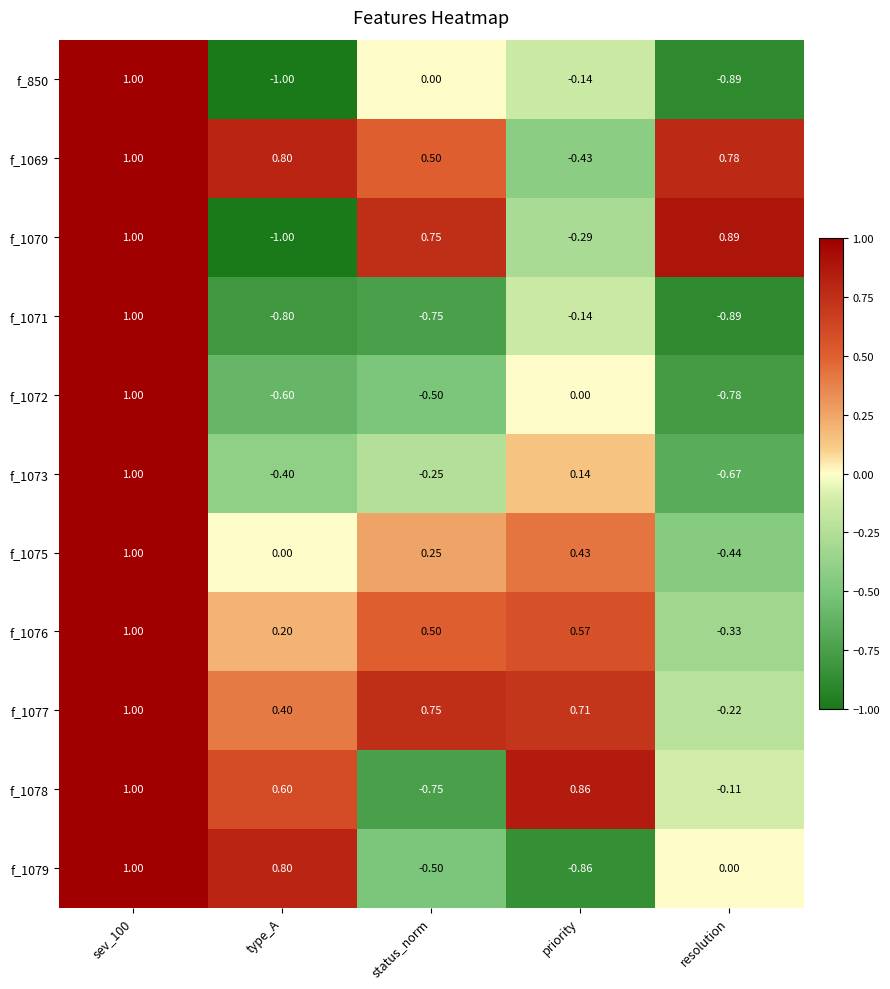

At which category does the chart reach its minimum across all series?

type_A